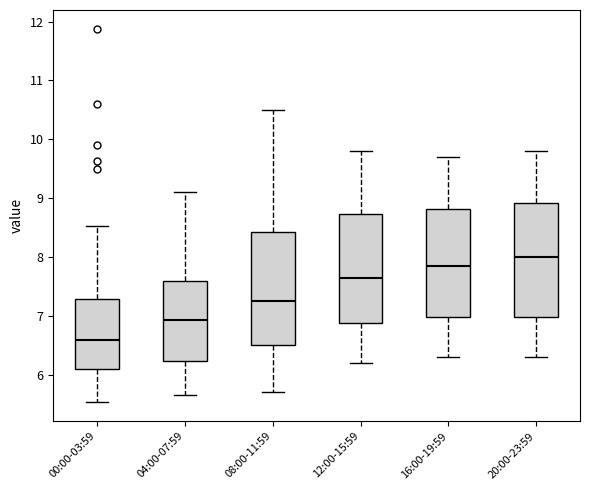

Reading left to right, read every box against the y-axis: the position of its median line, the range the box covers, and the ends of its whiskers. The values are not printed on the chart, so give them approximately, as read against the axis.

00:00-03:59: median 6.6, box 6.1 to 7.3, whiskers 5.5 to 8.5
04:00-07:59: median 6.9, box 6.2 to 7.6, whiskers 5.7 to 9.1
08:00-11:59: median 7.3, box 6.5 to 8.4, whiskers 5.7 to 10.5
12:00-15:59: median 7.7, box 6.9 to 8.7, whiskers 6.2 to 9.8
16:00-19:59: median 7.9, box 7.0 to 8.8, whiskers 6.3 to 9.7
20:00-23:59: median 8.0, box 7.0 to 8.9, whiskers 6.3 to 9.8